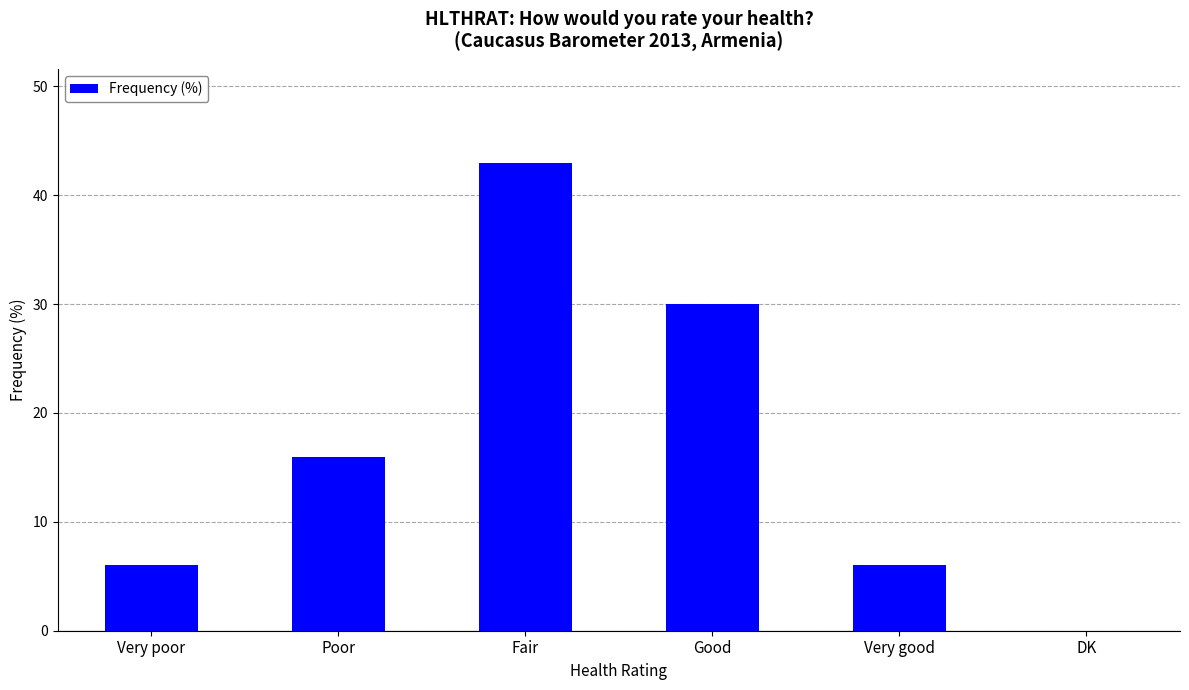

Read the value at Good.

30